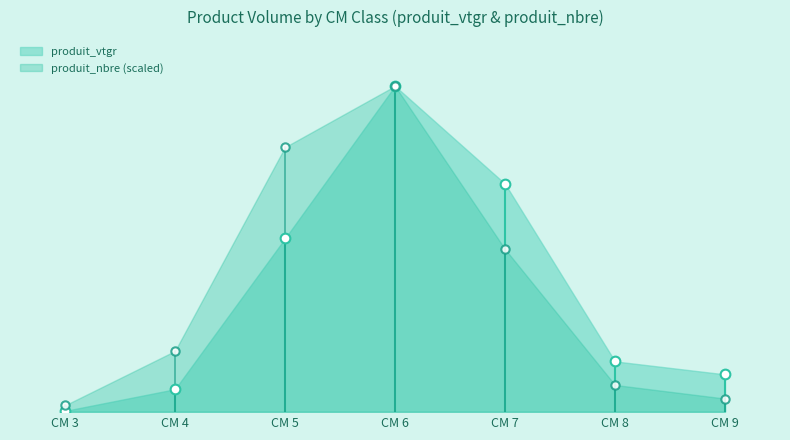

What are all the series names shown in the legend?

produit_vtgr, produit_nbre (scaled)